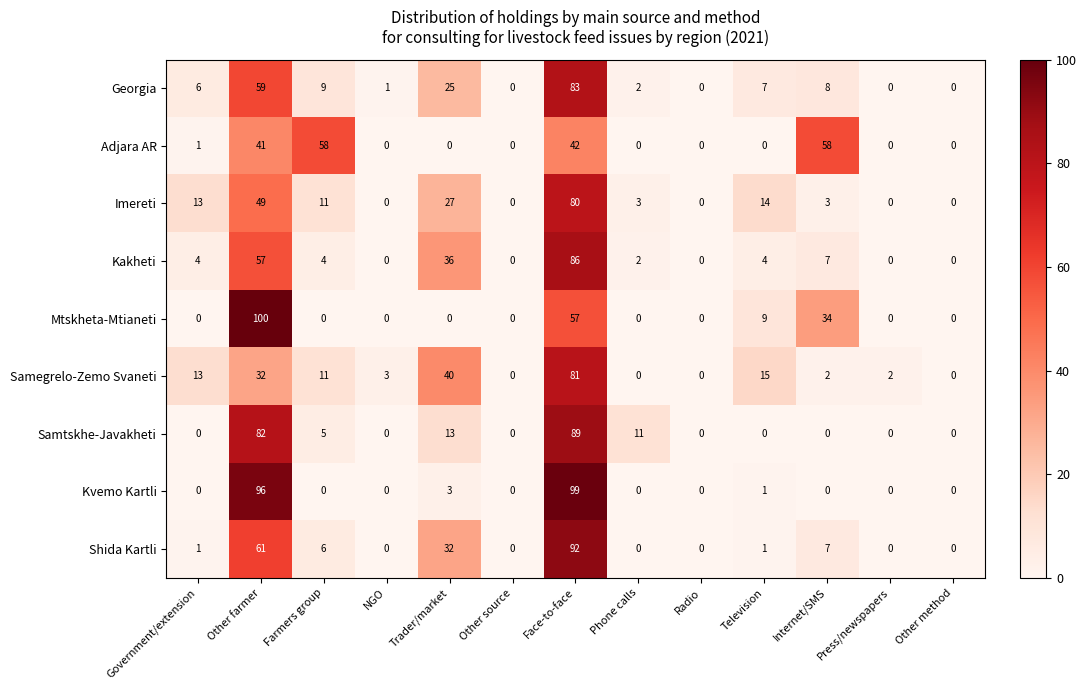

What is the sum of the Adjara AR values at Television and Farmers group?

58